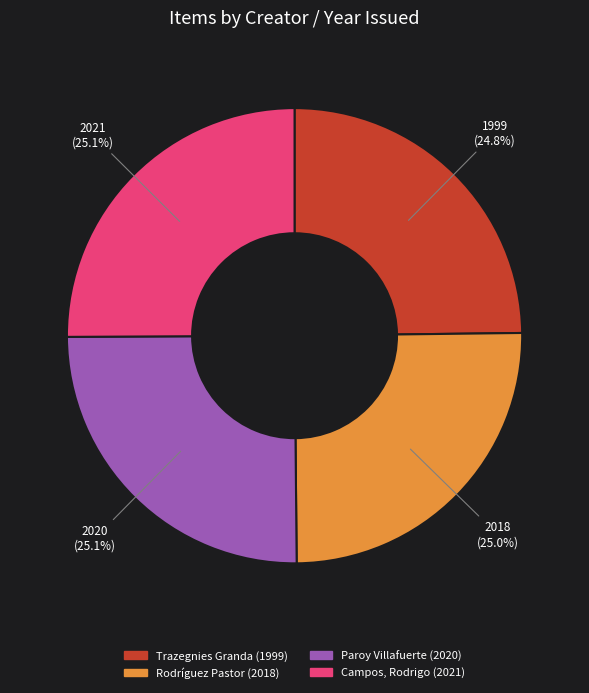

Is there any slice that represents more than half of the pie?

No